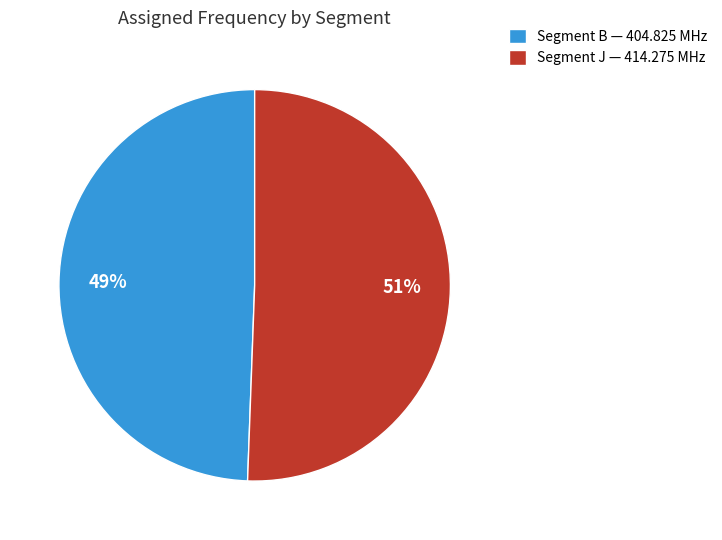

Is it true that Segment B — 404.825 MHz is 44% of the pie?

False